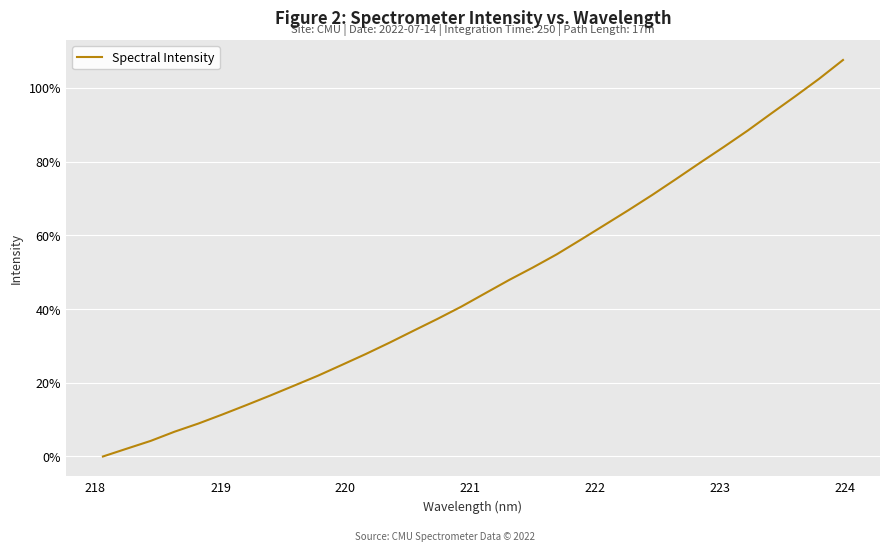

What is the maximum value shown in the chart?

107.5